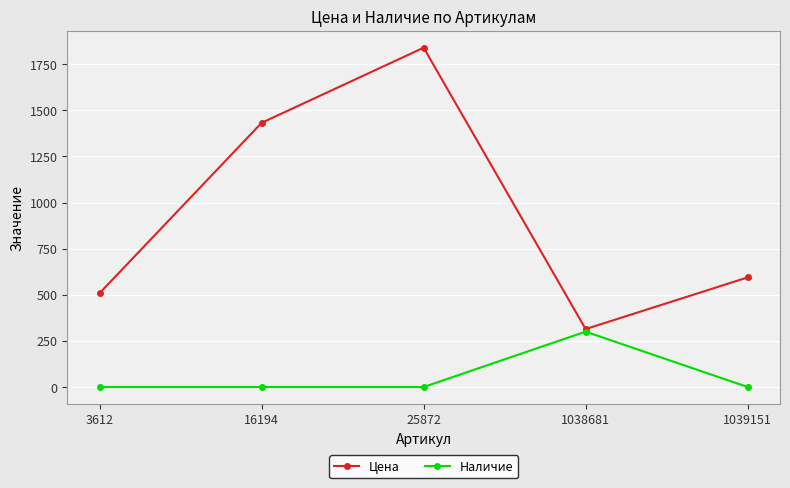

What is the spread (max minus min) of values at 25872?

1839